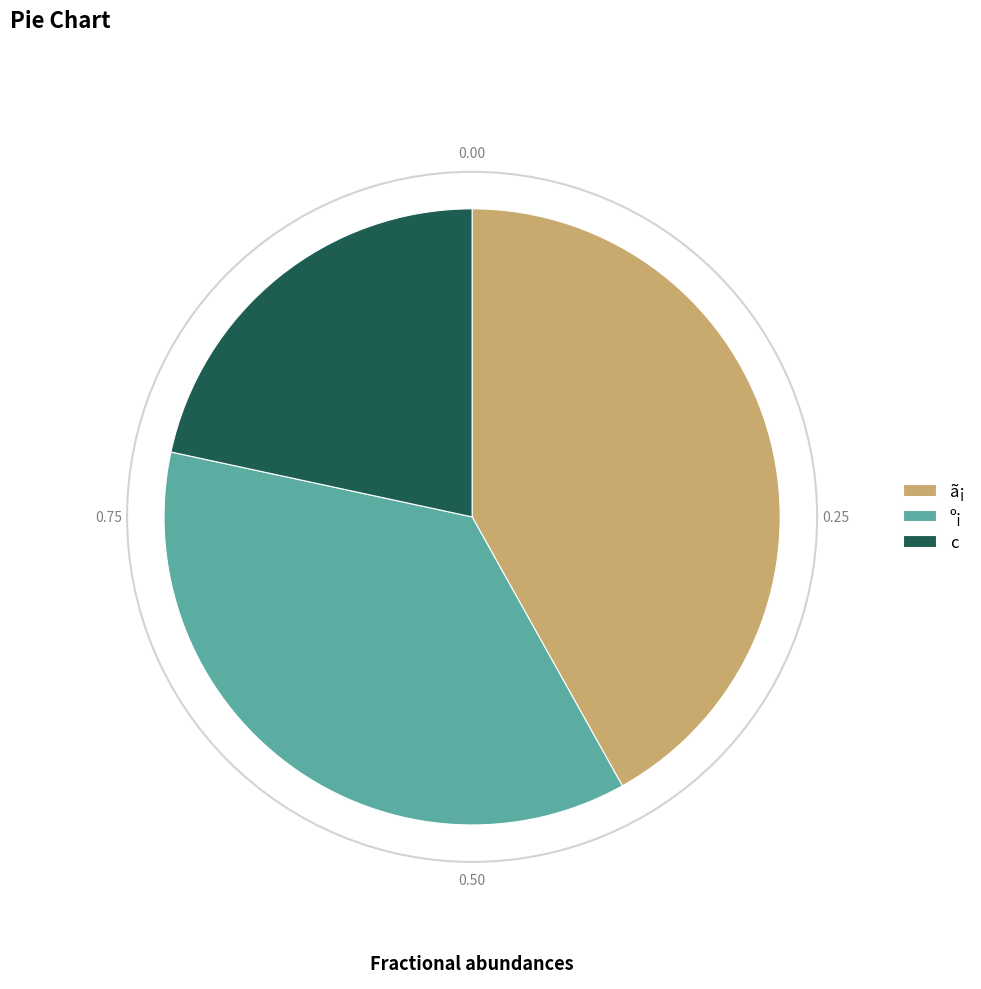

Does º¡ account for over 50% of the chart?

No